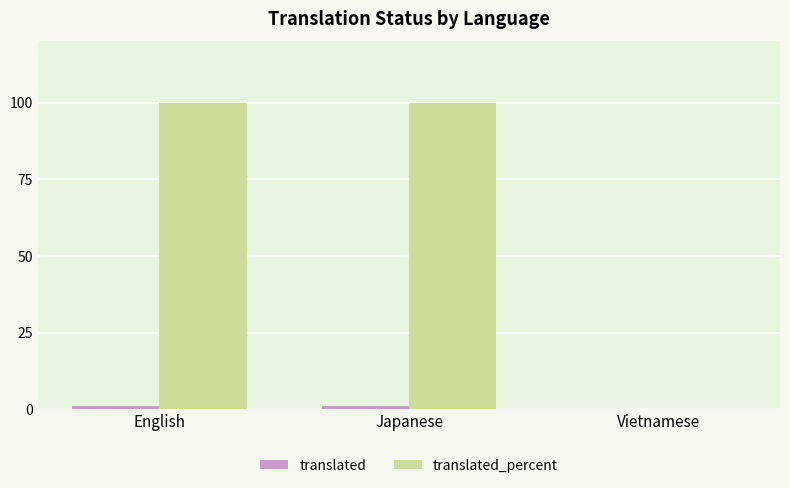

Reading right to left, list all the values displayed in this chart.

translated: Vietnamese=0	Japanese=1	English=1
translated_percent: Vietnamese=0	Japanese=100	English=100